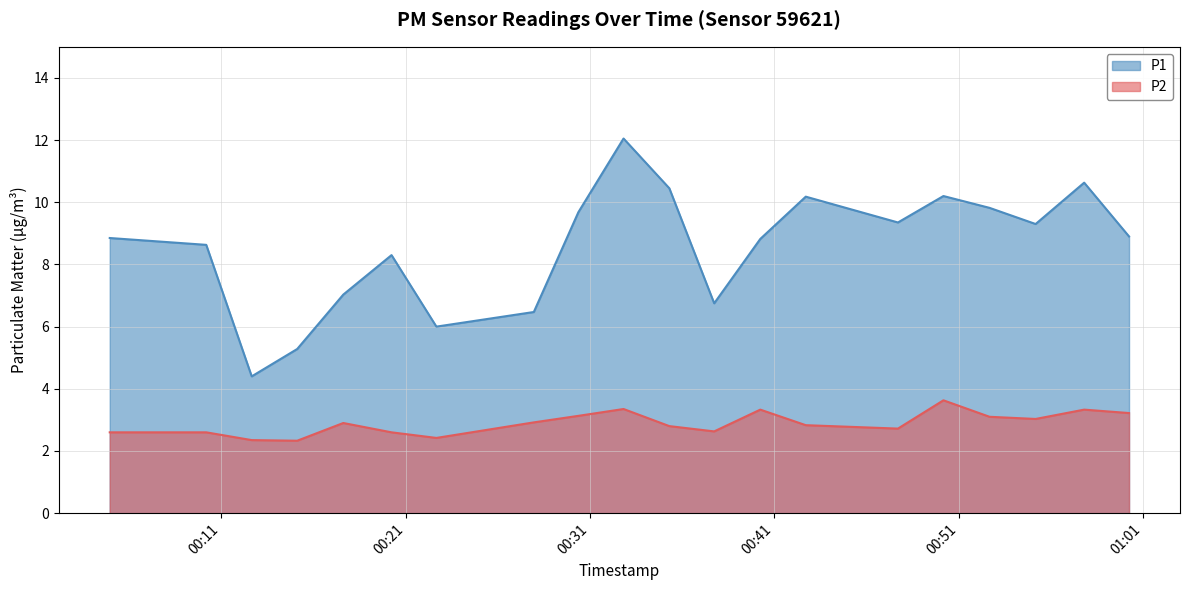

Between 2023-07-13T00:17:37 and 2023-07-13T00:42:42, which is larger?

2023-07-13T00:42:42